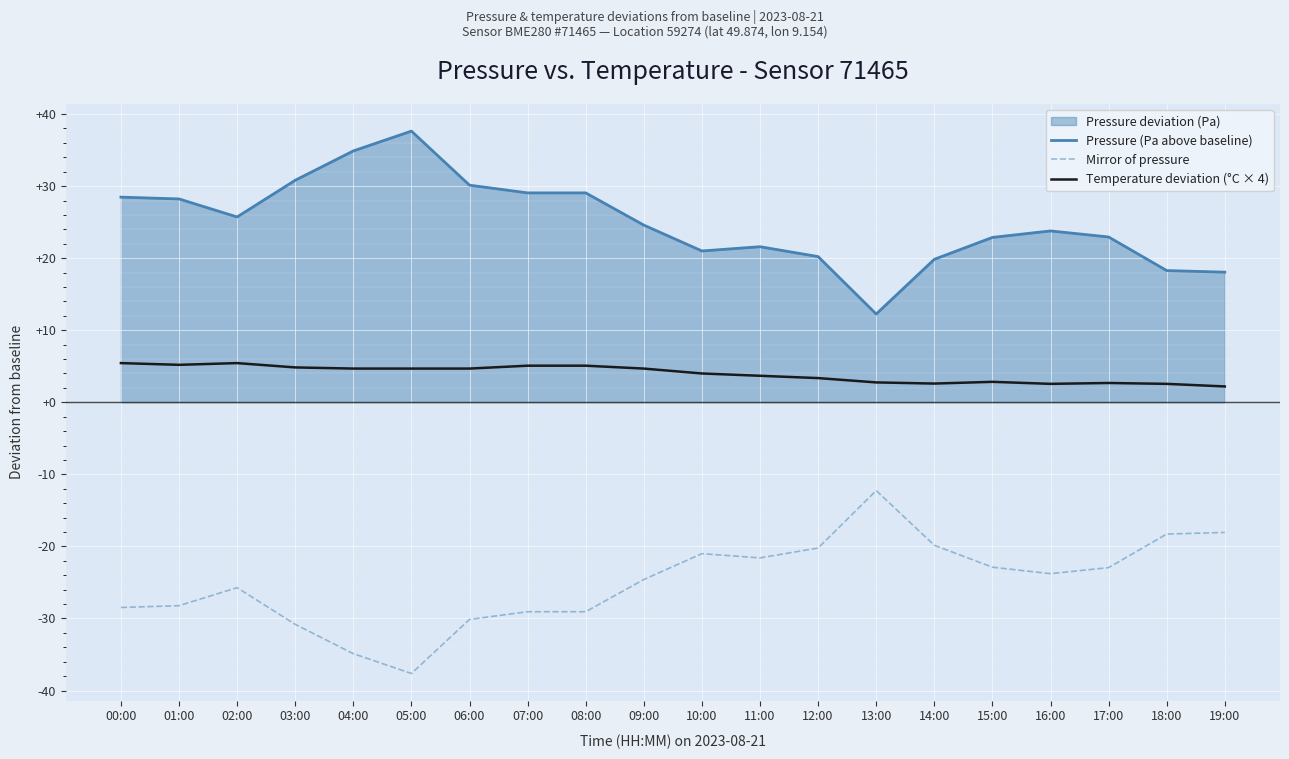

What is the difference between the second highest and minimum values in the Pressure (Pa above baseline) series?

22.6